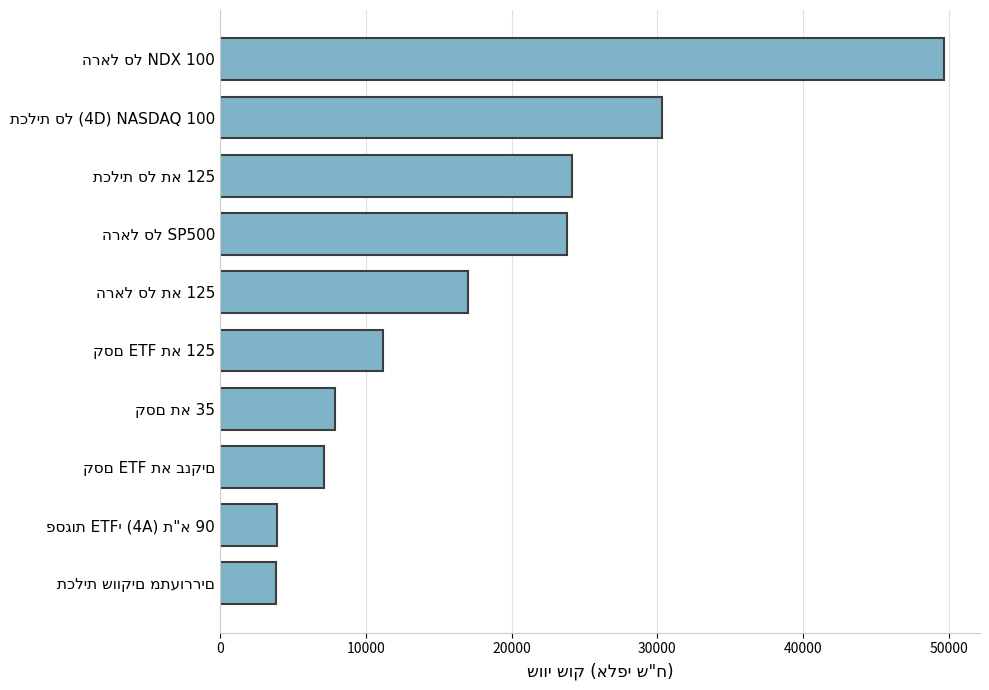

What is the average value?

17888.2